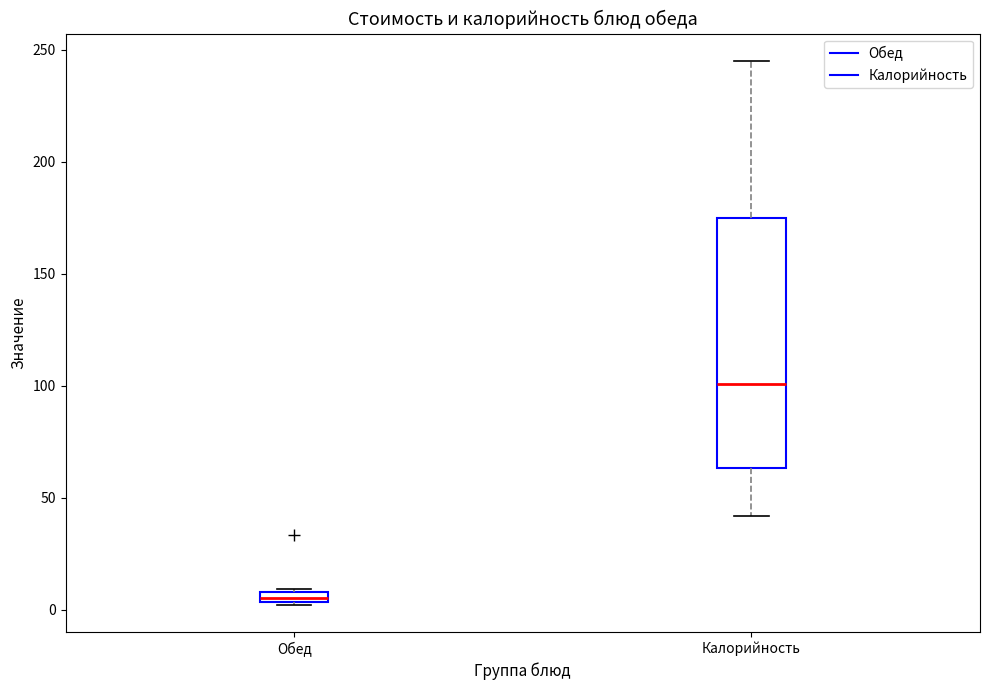

Which box is the tallest, from its lower edge to its upper edge?

Калорийность